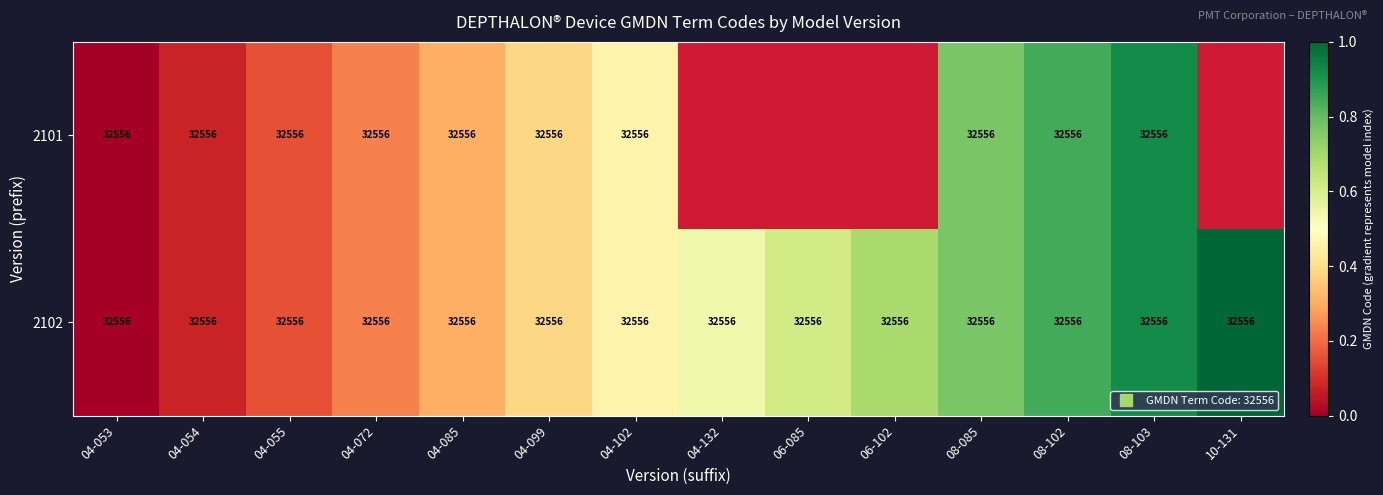

What is the total value across all series at 04-085?

0.6